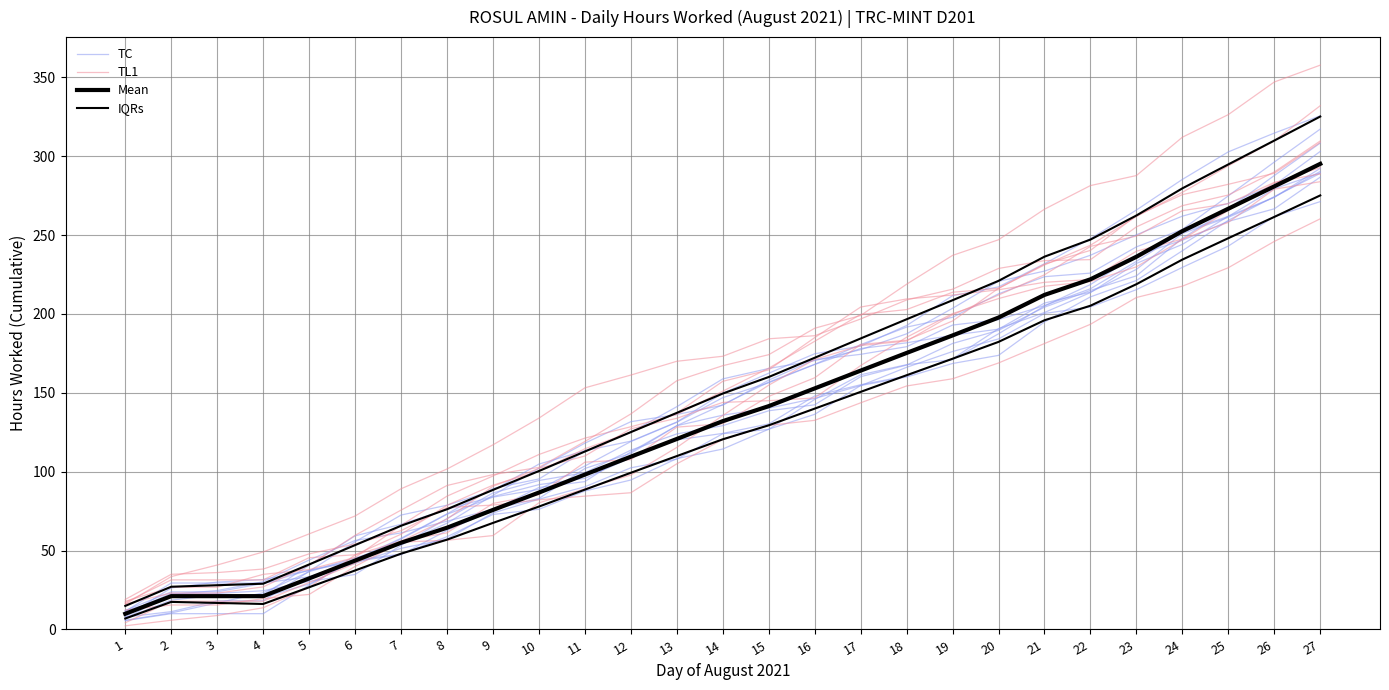

Is this an area chart (filled region under the line)?

No